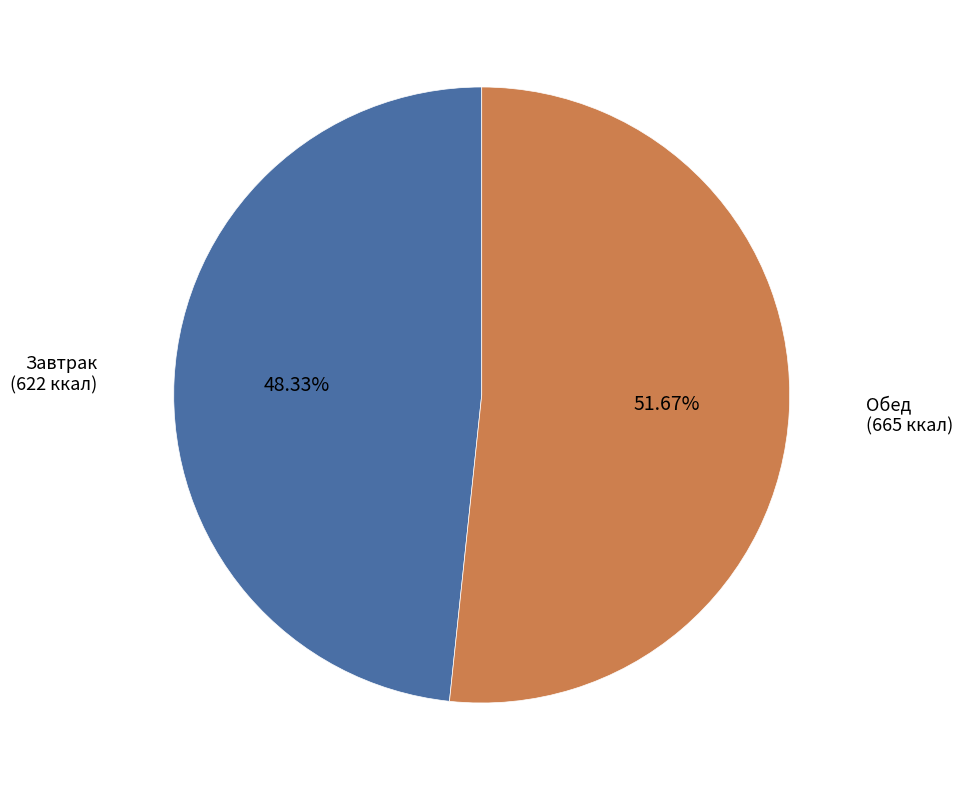

Is the sum of Завтрак (622 ккал) and Обед (665 ккал) greater than half?

Yes